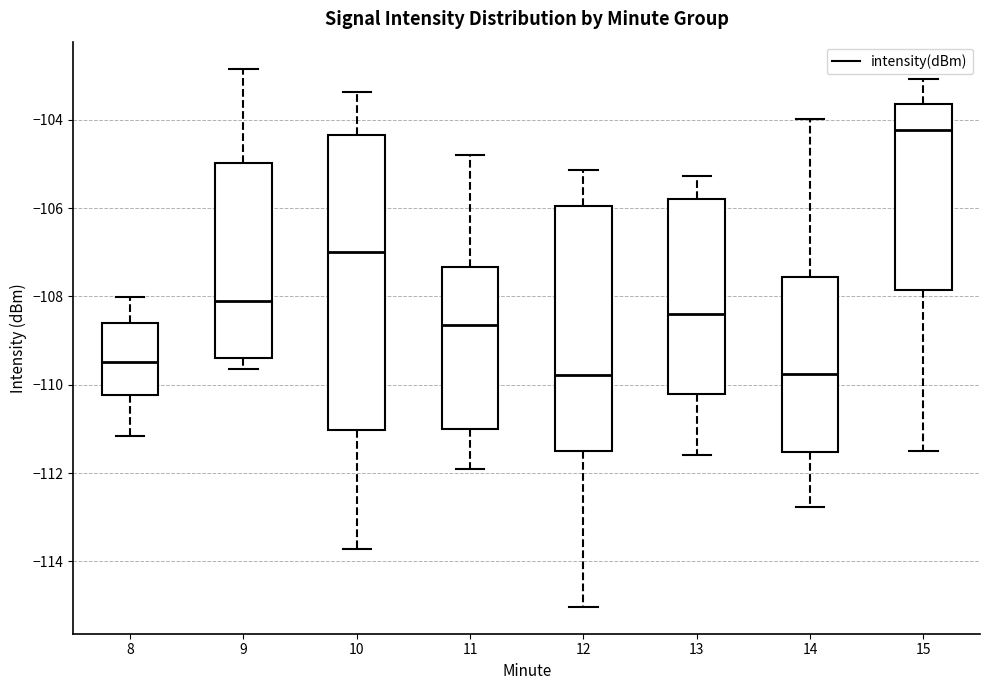

Where is the upper edge of the box at x = 11 on the y-axis? The values are not printed on the chart, so give them approximately, as read against the axis.

-107.4